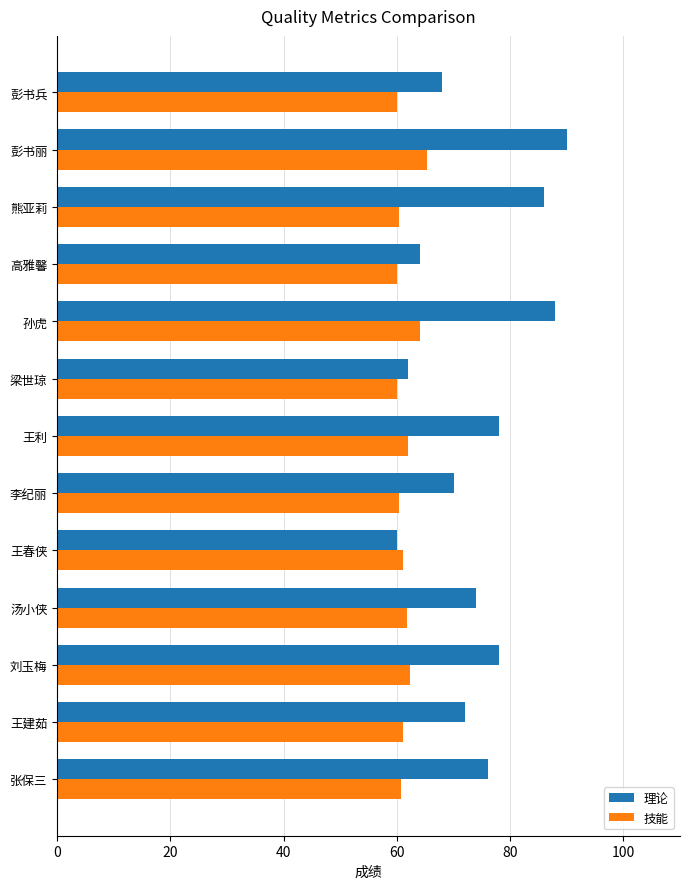

At which category does the chart reach its peak across all series?

彭书丽